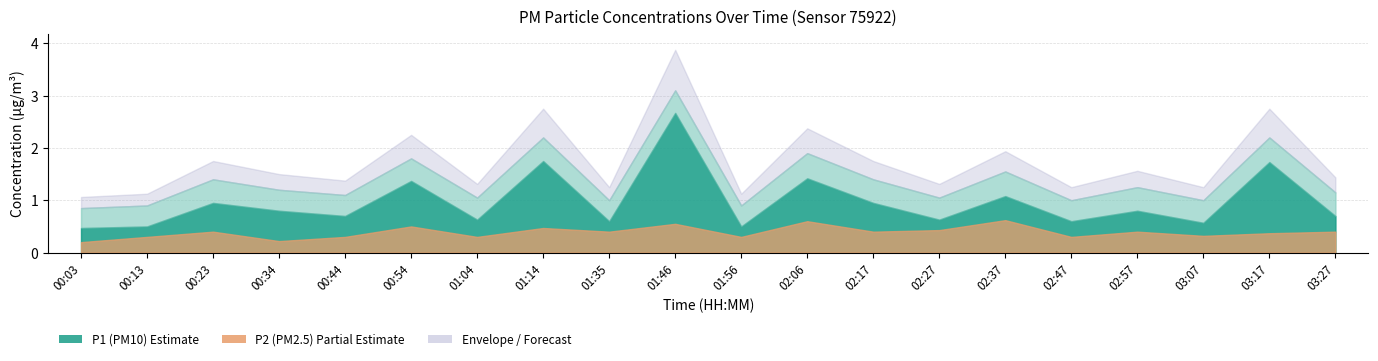

True or false: P1 has more than 1 interior local peaks.

True